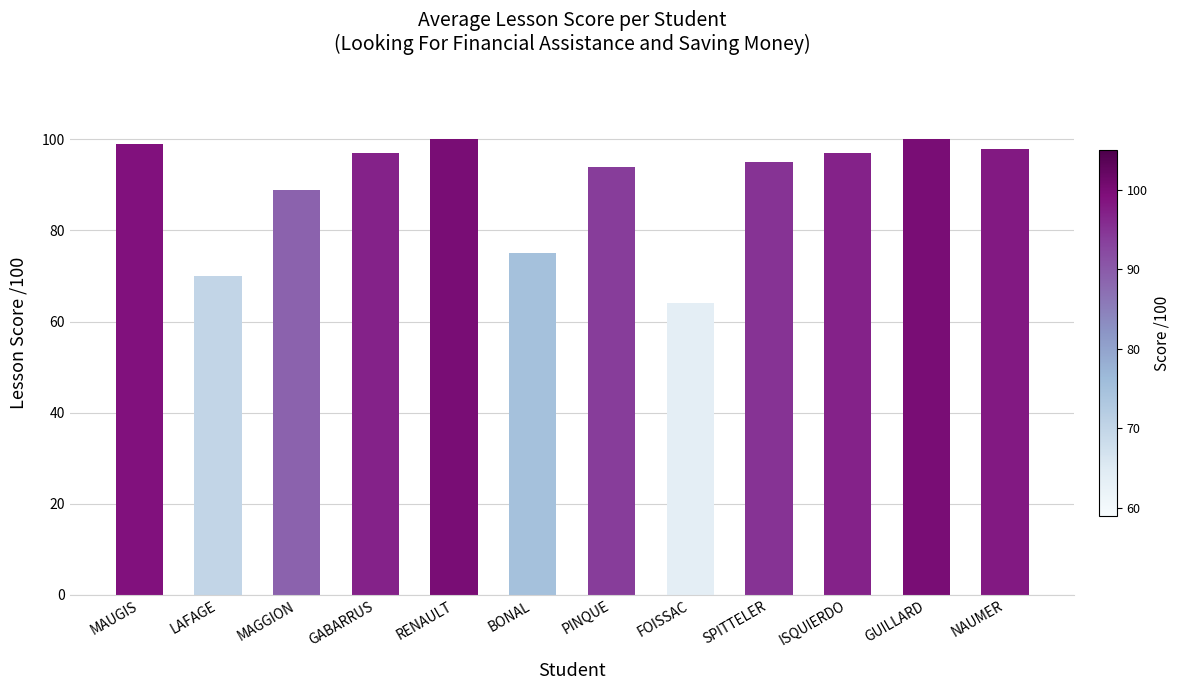

What is the minimum value shown in the chart?

64